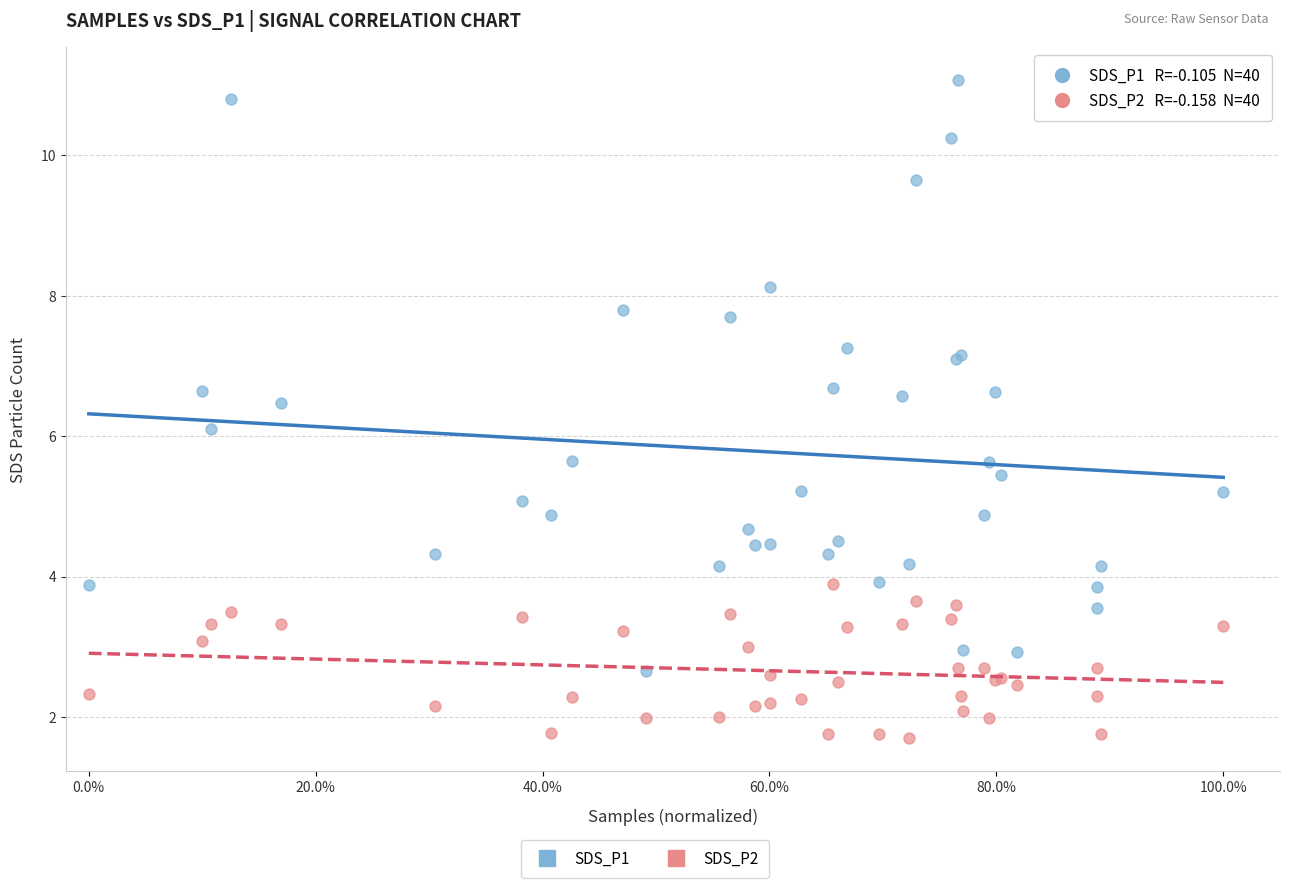

Which series contains the highest Y value?

SDS_P1